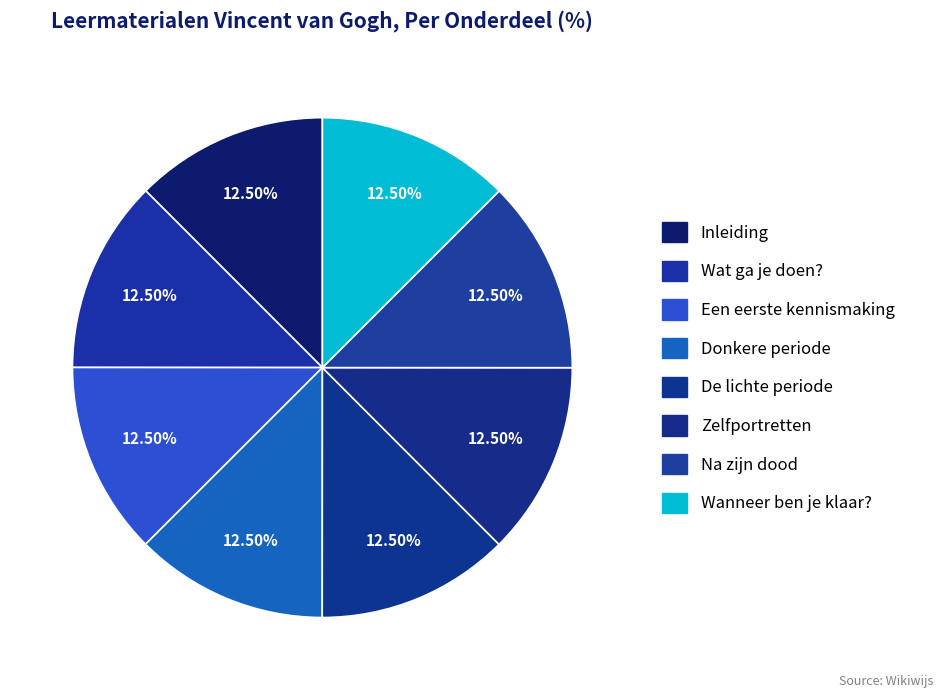

Rank the categories by value from highest to lowest.

Wanneer ben je klaar?, Na zijn dood, Zelfportretten, De lichte periode, Donkere periode, Een eerste kennismaking, Wat ga je doen?, Inleiding